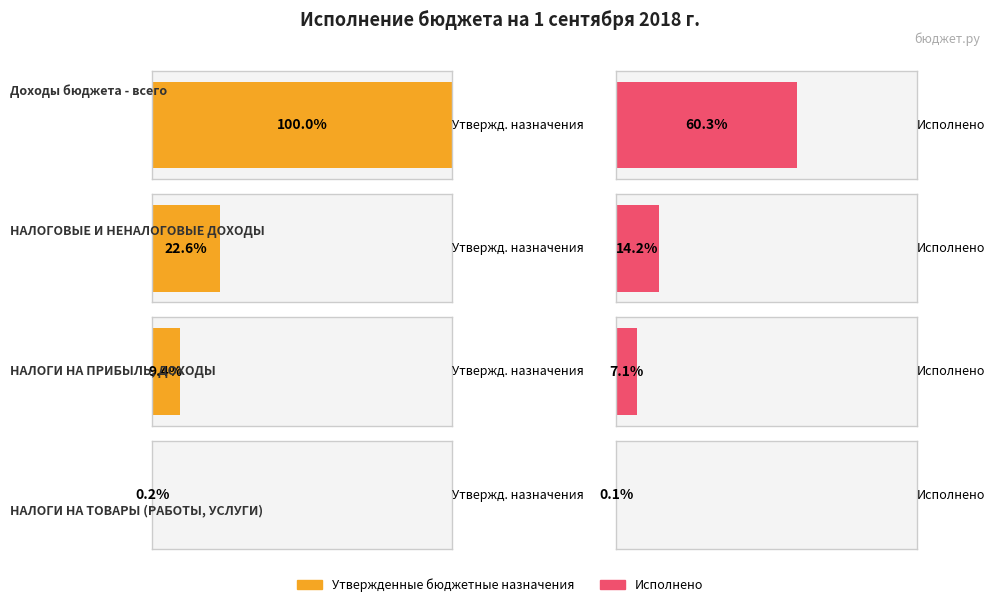

What is the approximate value of Исполнено at НАЛОГОВЫЕ И НЕНАЛОГОВЫЕ ДОХОДЫ?

433096163.8